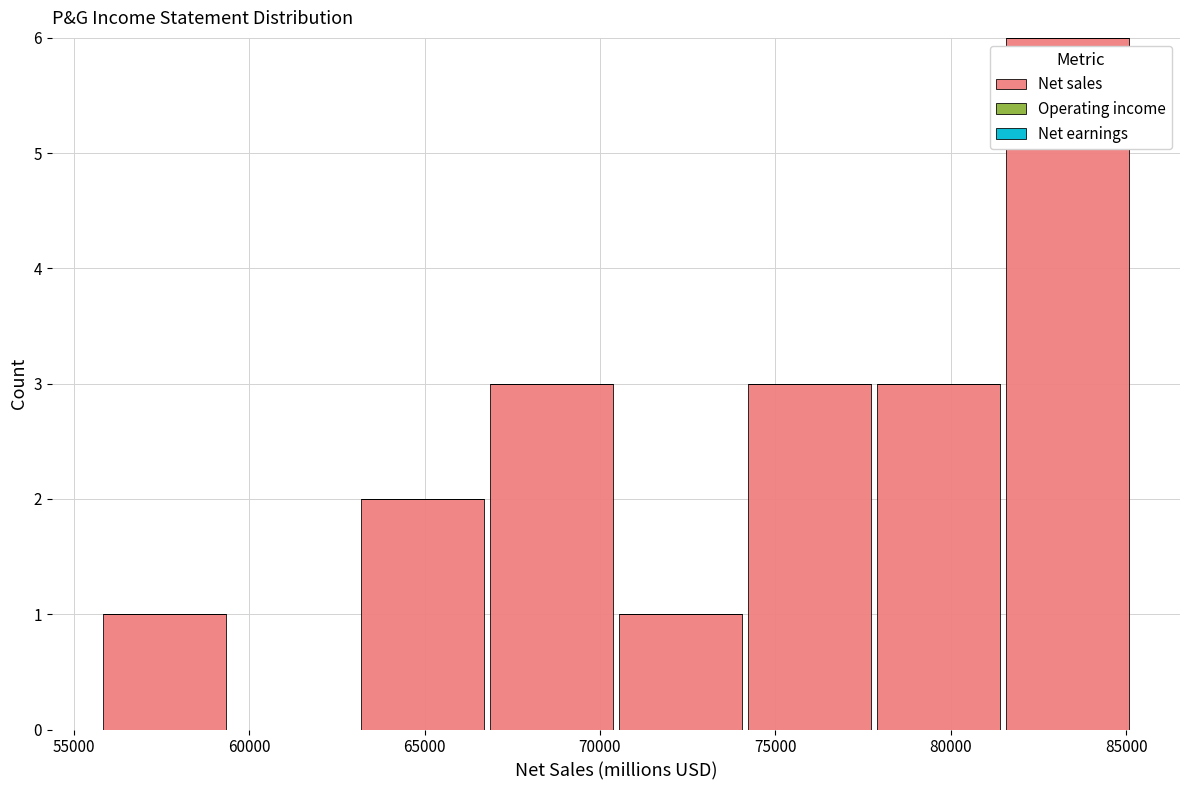

Over which range of the x-axis is the bar tallest?

81500 to 85000